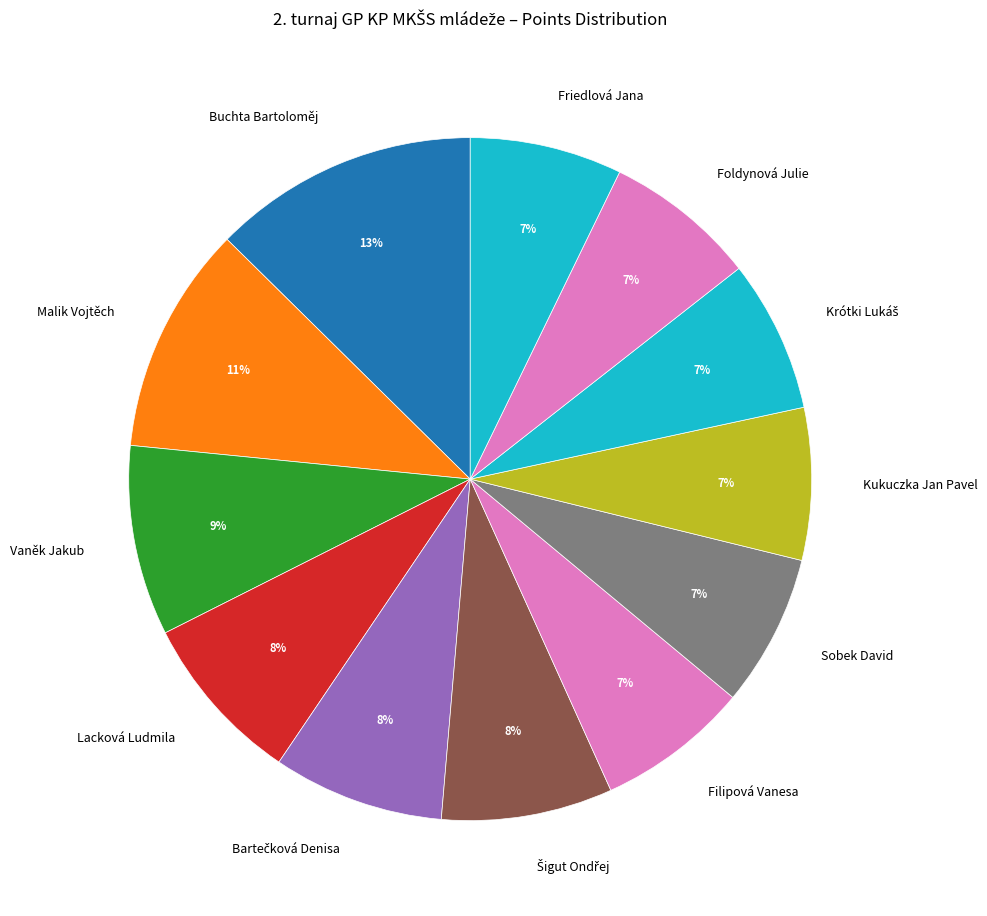

Is Foldynová Julie the majority of the pie?

No